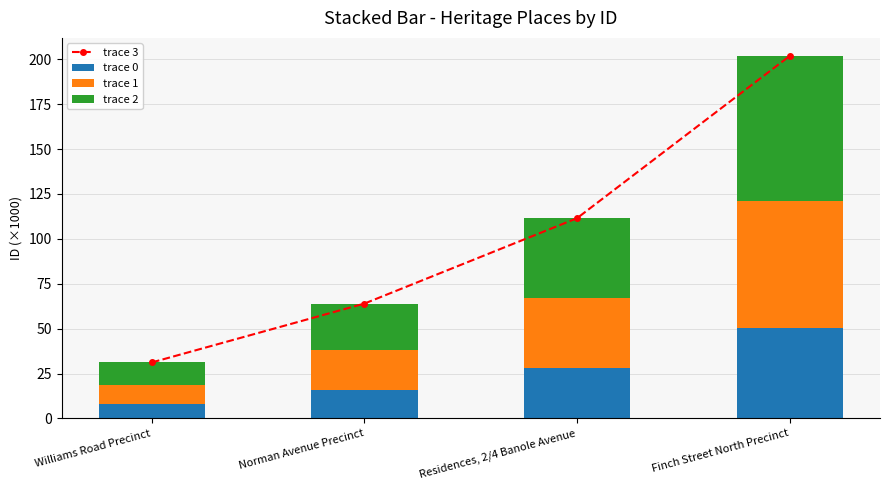

At which label is trace 3 closest to 116?

Residences, 2/4 Banole Avenue